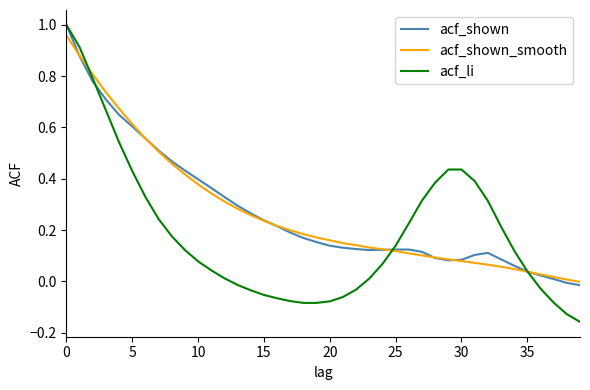

What is the difference between the maximum and minimum values in the acf_li series?

1.2